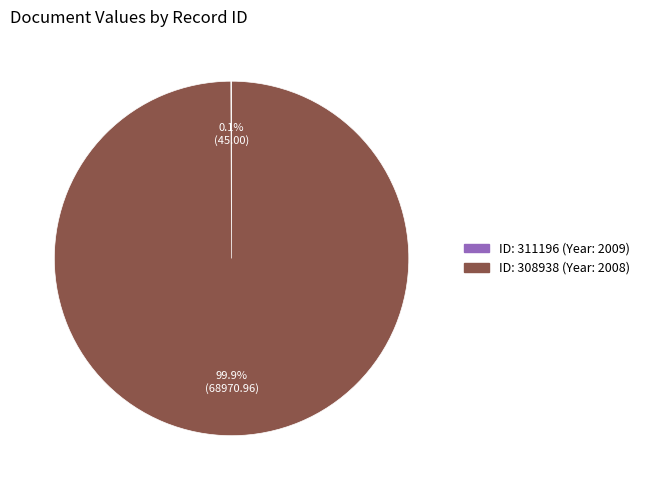

Does any single category account for the majority?

Yes